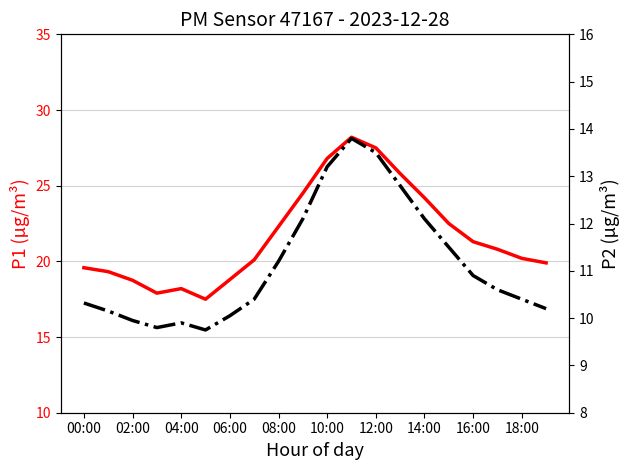

Is the value of P2 at 13 greater than the value of P1 at 15?

No